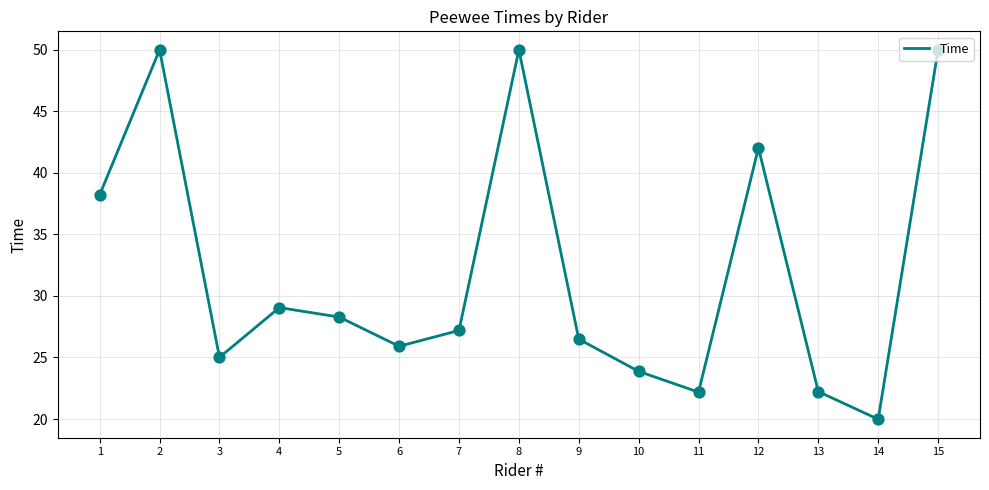

Approximately how many times larger is the value at 9 compared to 2?

0.5